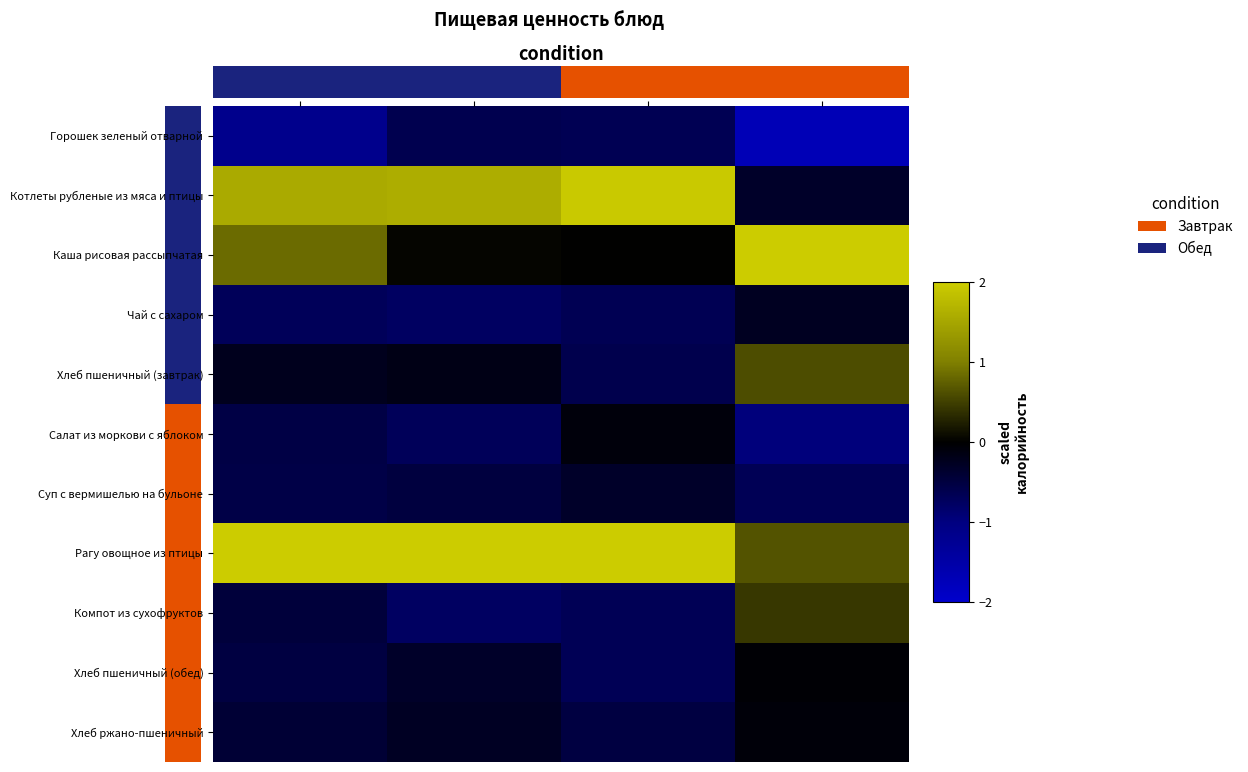

Which series has the widest spread of values?

Каша рисовая рассыпчатая